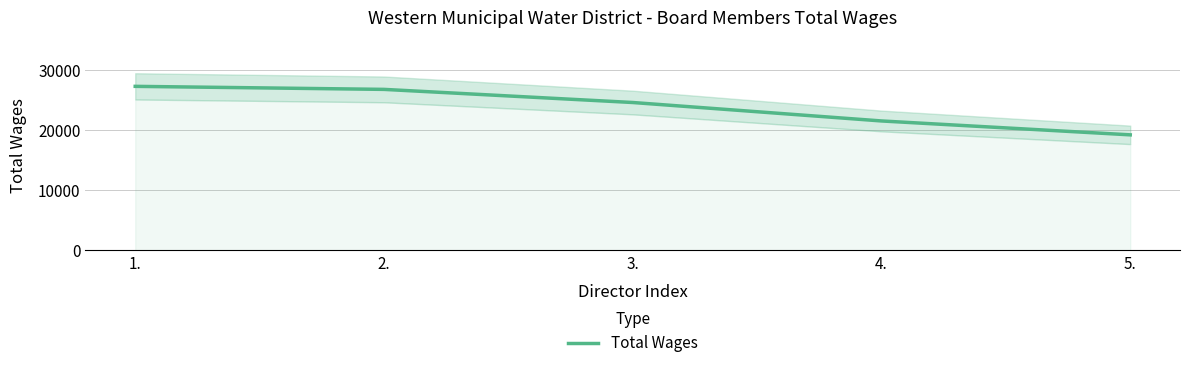

What is the smallest value displayed?

19232.5